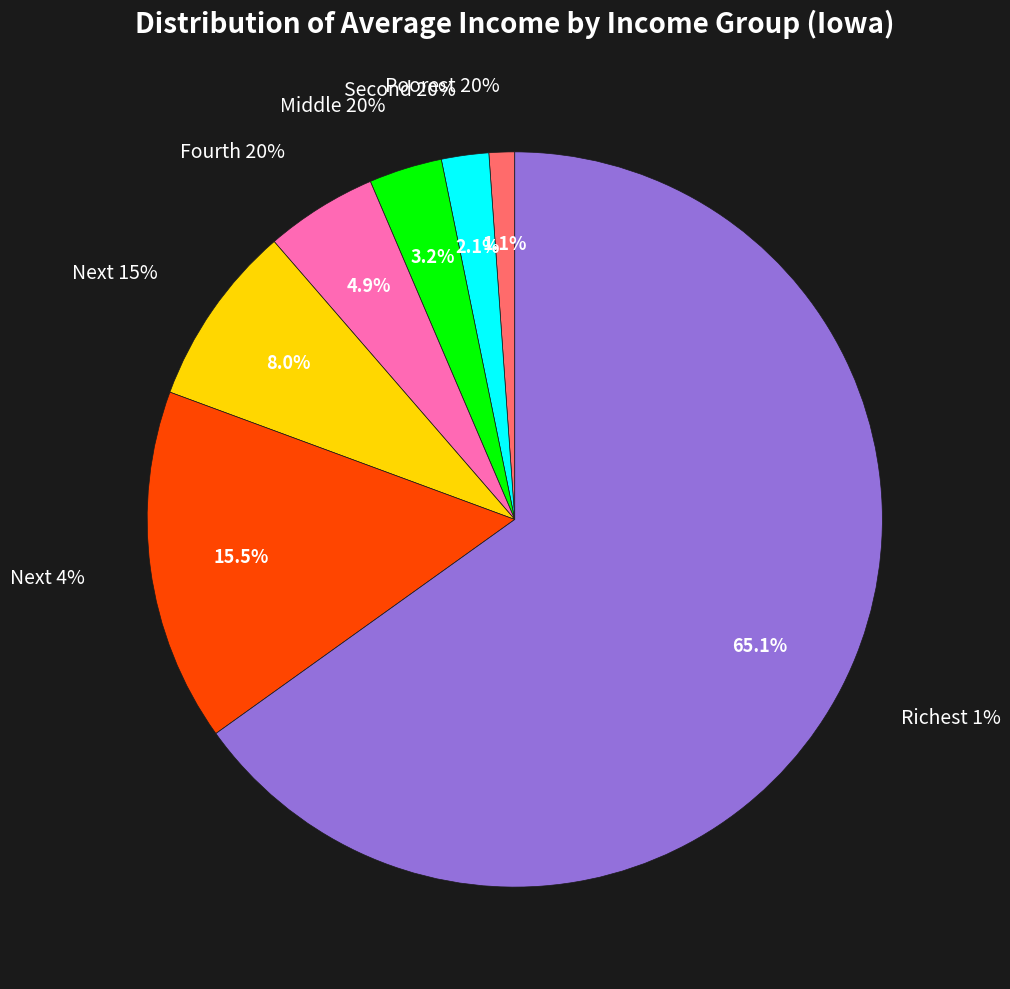

To the nearest percent, what is the difference between the Next 4% and Next 15% slice percentages?

8%